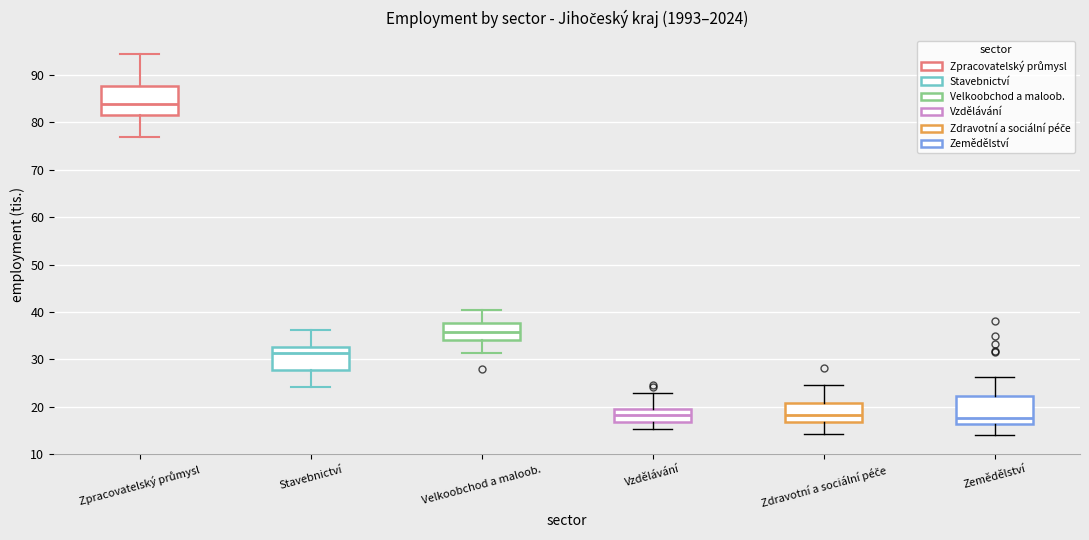

Where does the upper whisker of the box for Zpracovatelský průmysl end on the y-axis? The values are not printed on the chart, so give them approximately, as read against the axis.

94